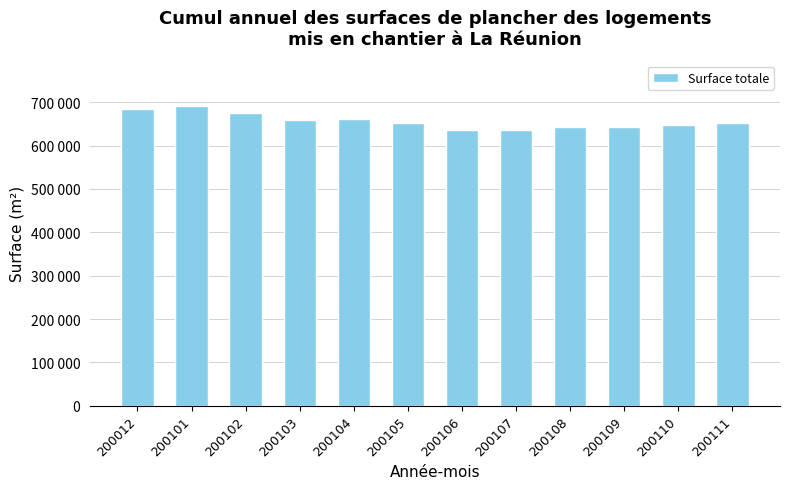

List the labels in order of value, largest first.

200101, 200012, 200102, 200104, 200103, 200111, 200105, 200110, 200108, 200109, 200106, 200107